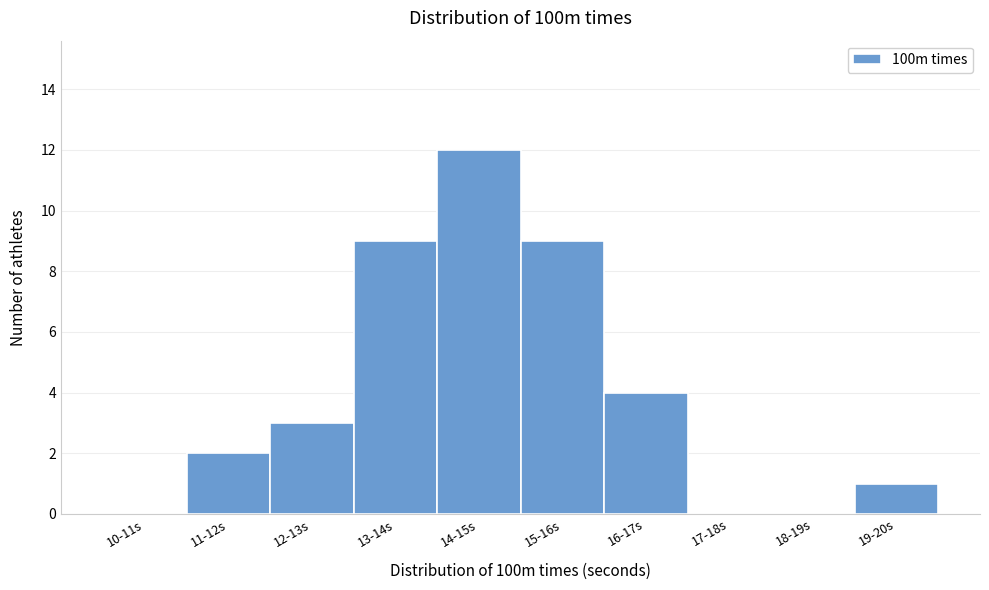

Reading right to left, extract all data points from this chart.

19-20s=1	18-19s=0	17-18s=0	16-17s=4	15-16s=9	14-15s=12	13-14s=9	12-13s=3	11-12s=2	10-11s=0